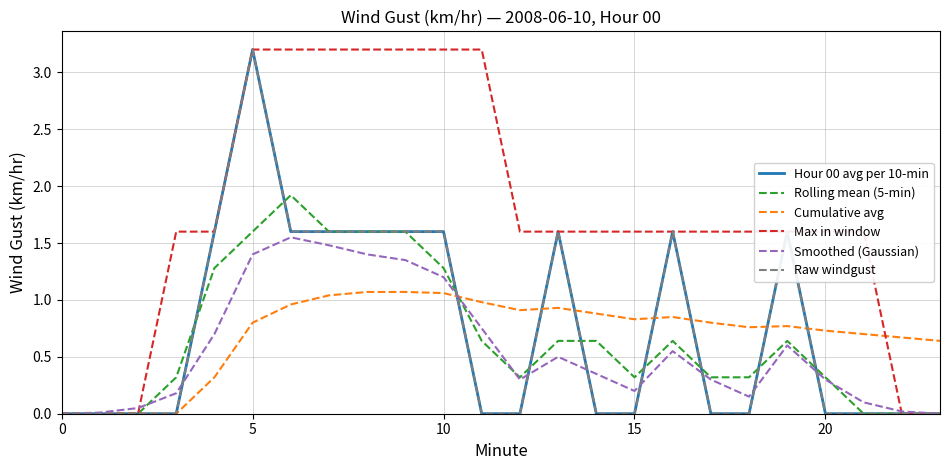

What is the difference between the second highest and second lowest values in the Cumulative avg series?

1.1